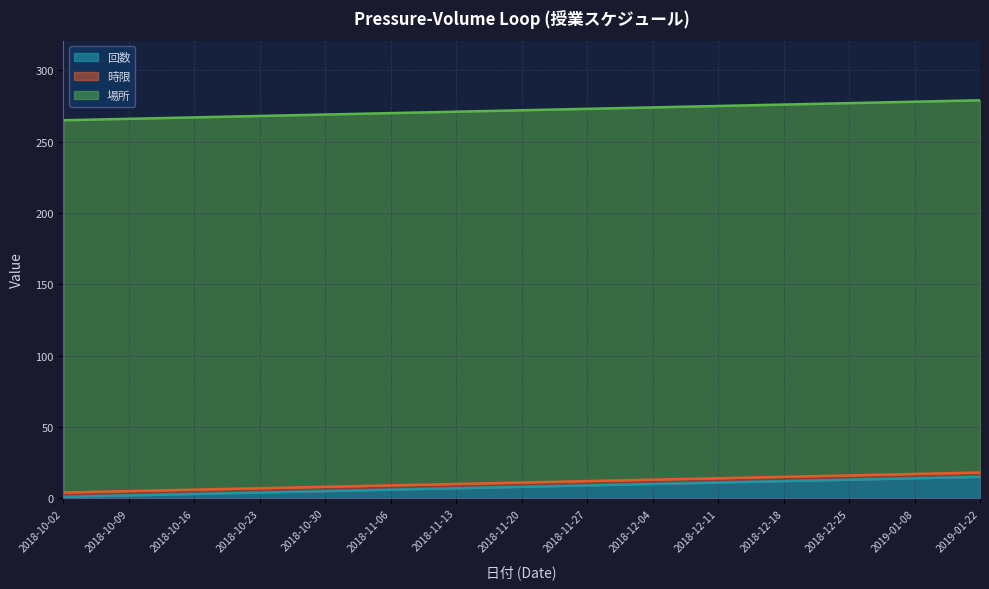

True or false: 場所 has more than 0 points higher than both neighbors.

False